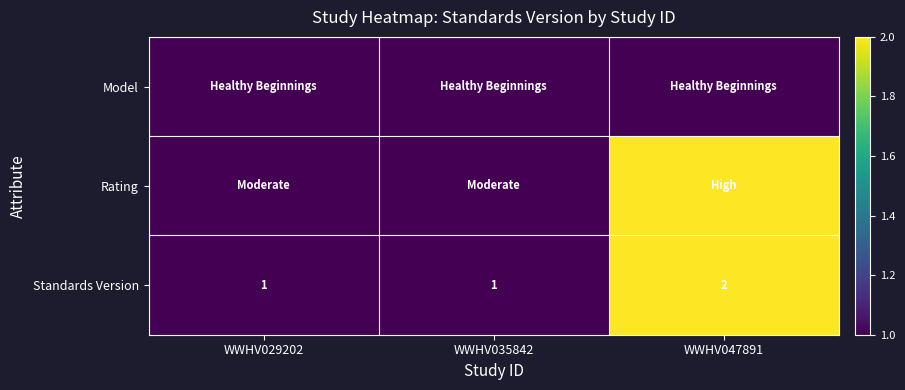

The Standards Version series shows 0 at WWHV035842. True or false?

False